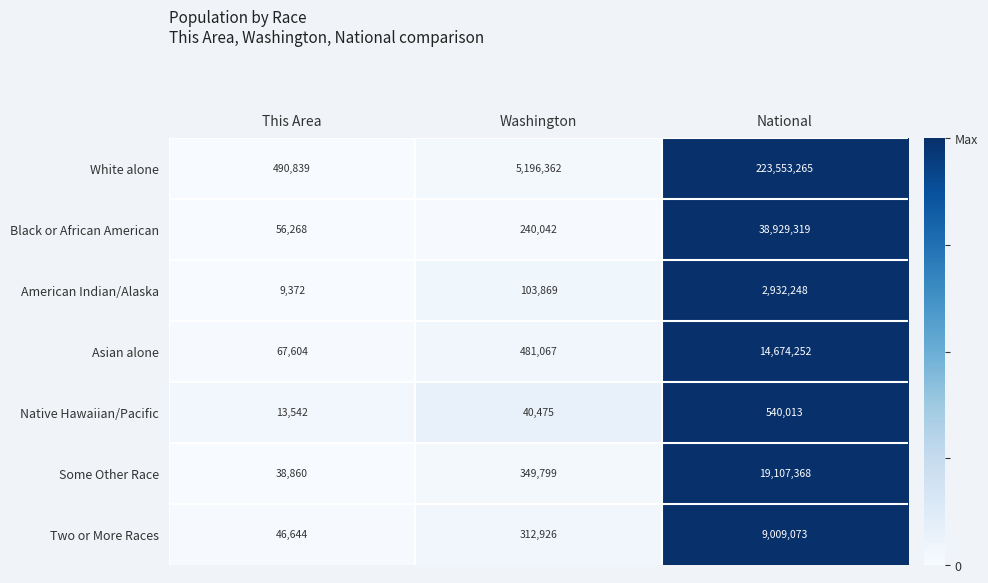

Reading left to right, extract all data points from this chart.

White alone: This Area=490839	Washington=5196362	National=223553265
Black or African American: This Area=56268	Washington=240042	National=38929319
American Indian/Alaska: This Area=9372	Washington=103869	National=2932248
Asian alone: This Area=67604	Washington=481067	National=14674252
Native Hawaiian/Pacific: This Area=13542	Washington=40475	National=540013
Some Other Race: This Area=38860	Washington=349799	National=19107368
Two or More Races: This Area=46644	Washington=312926	National=9009073